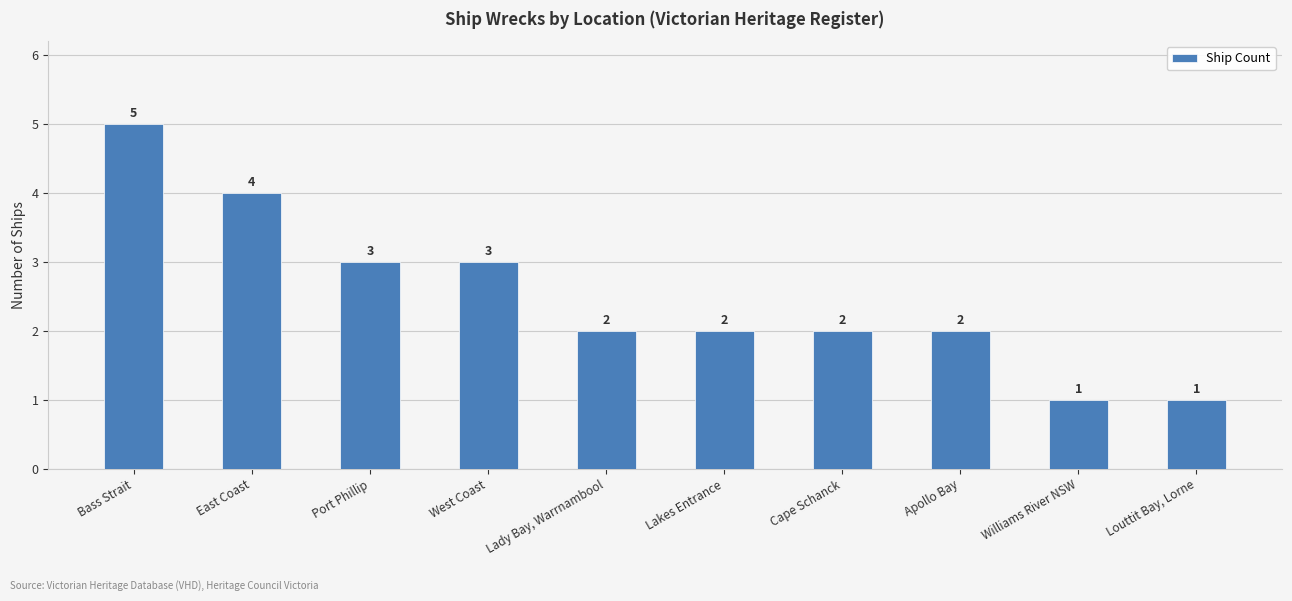

What position from the right is Williams River NSW?

2